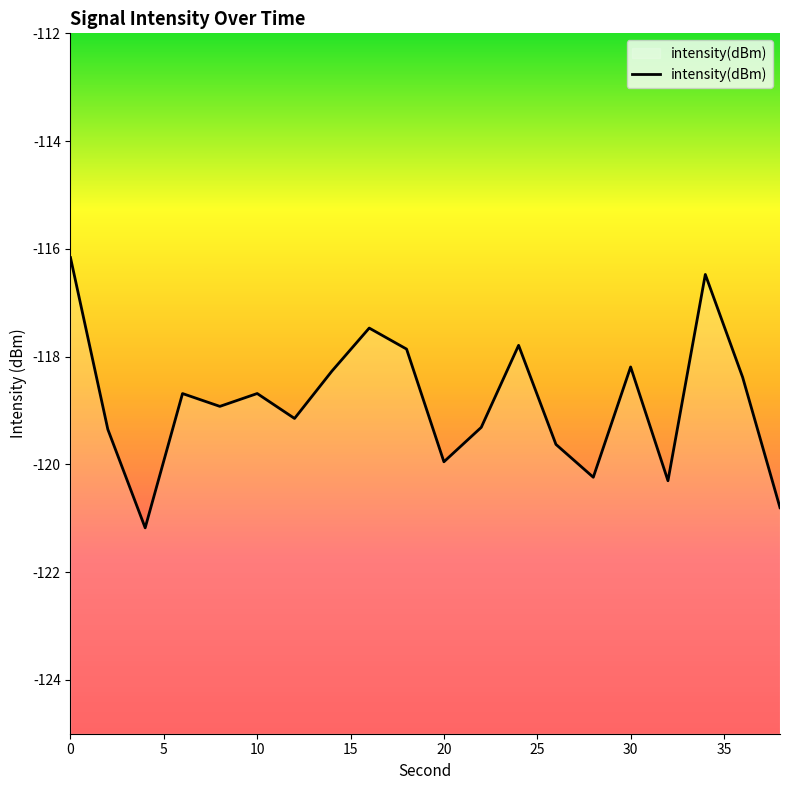

How many values are below -118?

15